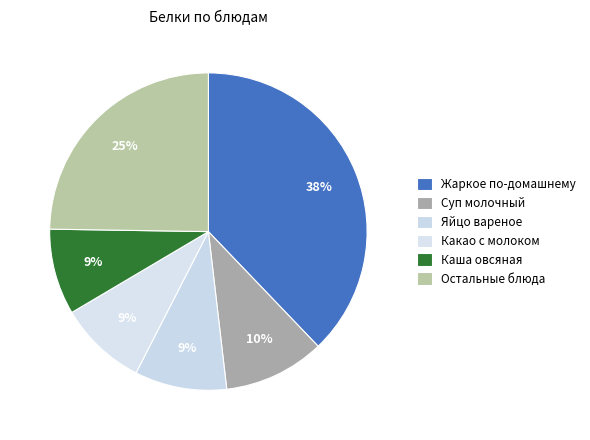

How many segments does this pie chart have?

6